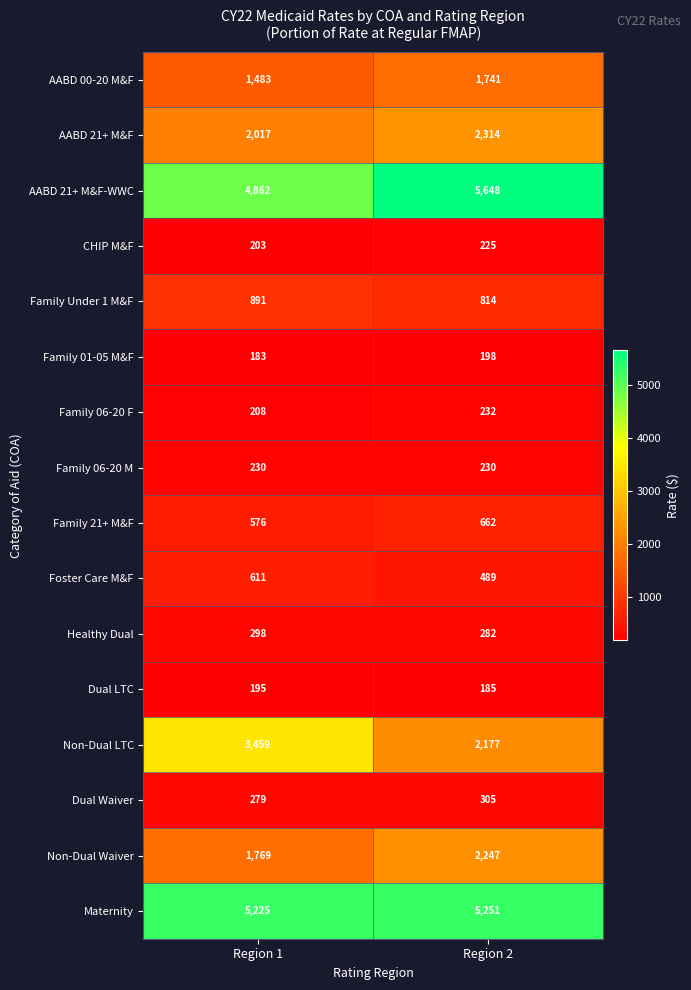

What is the approximate value of Family 06-20 M at Region 1?

230